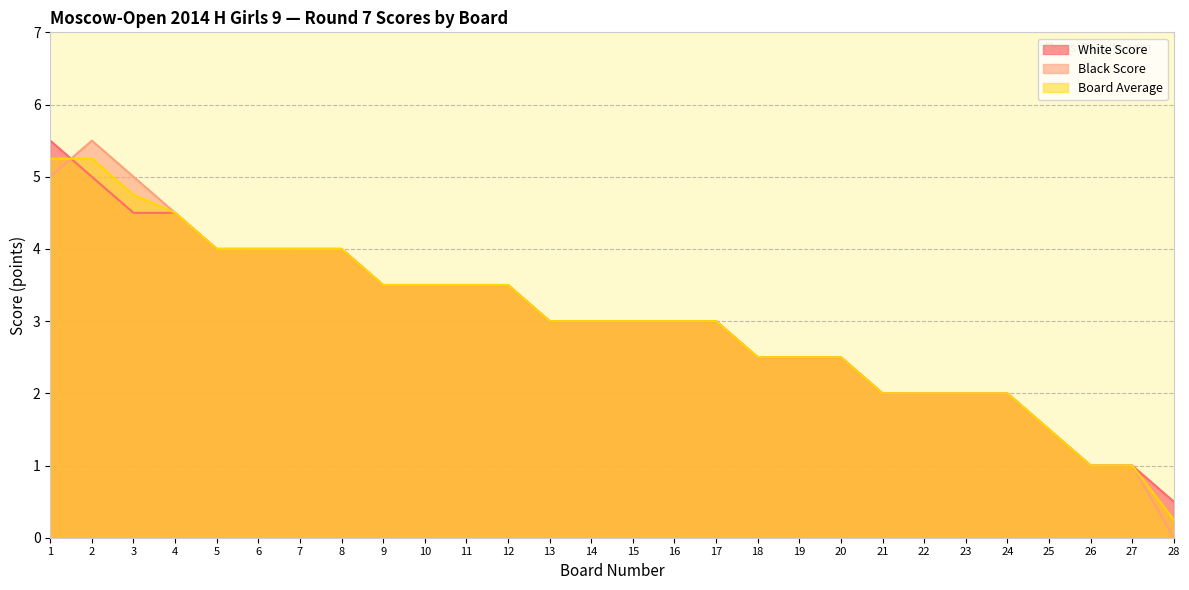

Between 16 and 17, which is larger?

16